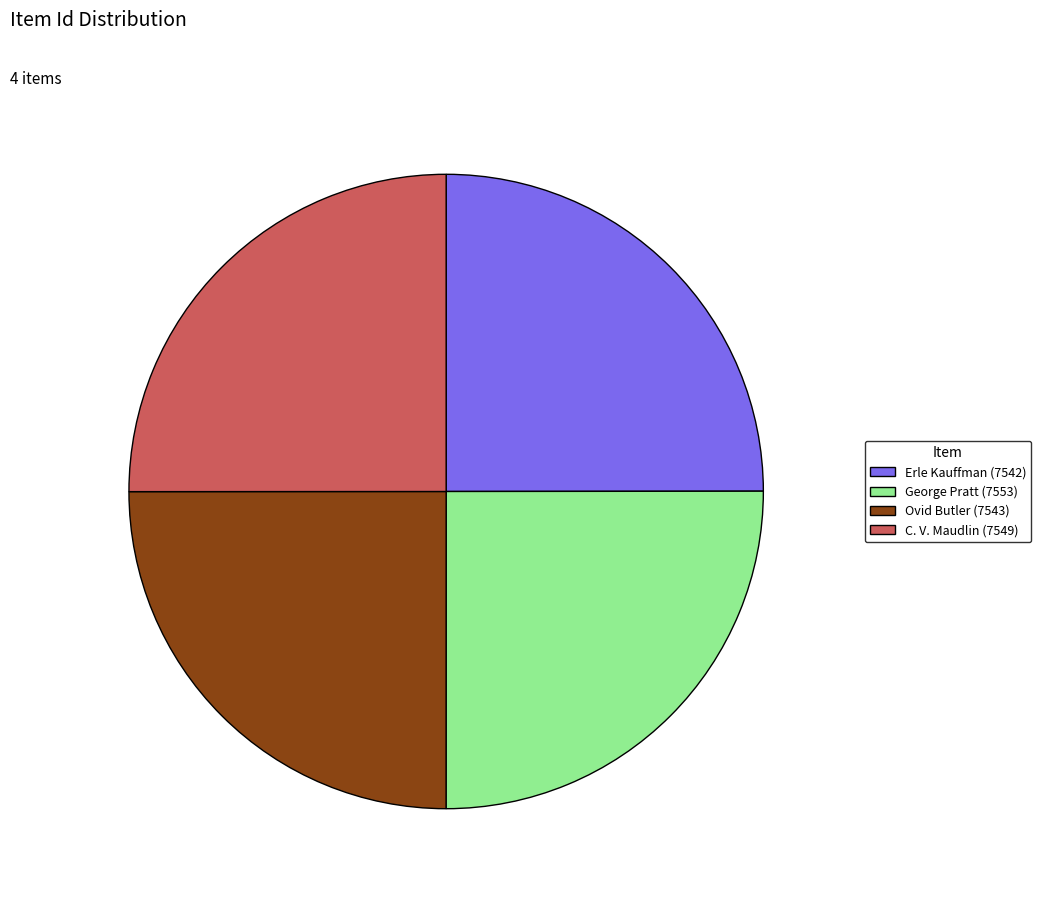

Is there any slice that represents more than half of the pie?

No